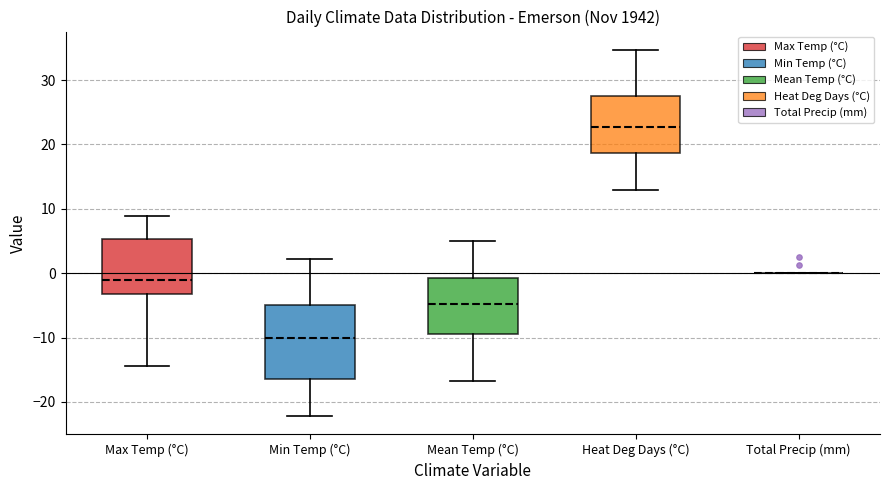

Reading left to right, read every box against the y-axis: the position of its median line, the range the box covers, and the ends of its whiskers. The values are not printed on the chart, so give them approximately, as read against the axis.

Max Temp (°C): median -1, box -3 to 5, whiskers -14 to 9
Min Temp (°C): median -10, box -16 to -5, whiskers -22 to 2
Mean Temp (°C): median -5, box -9 to -1, whiskers -17 to 5
Heat Deg Days (°C): median 23, box 19 to 28, whiskers 13 to 35
Total Precip (mm): box collapsed to a line at 0, whiskers 0 to 0